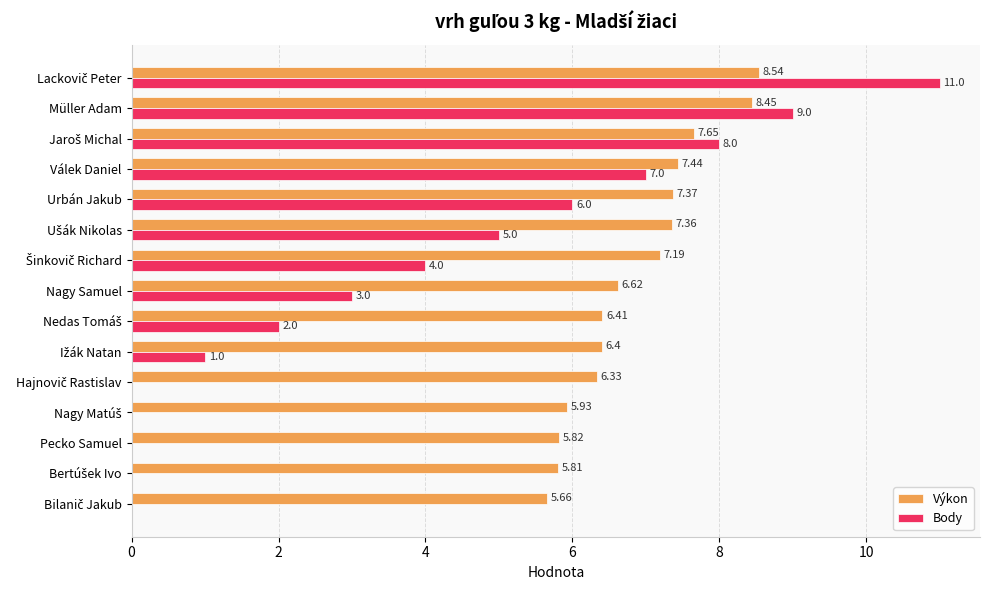

What is the sum of all Body values?

56.0